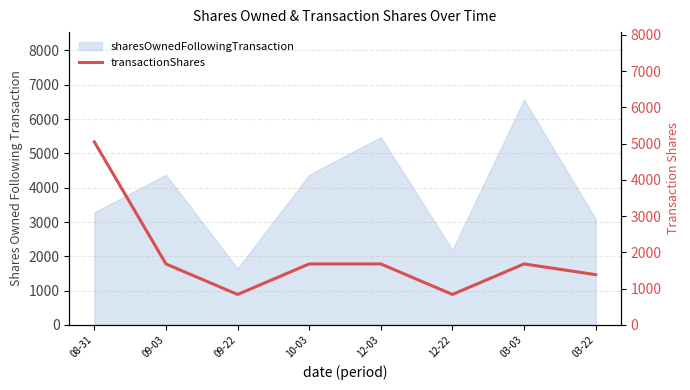

The value at 09-03 is 772. True or false?

False